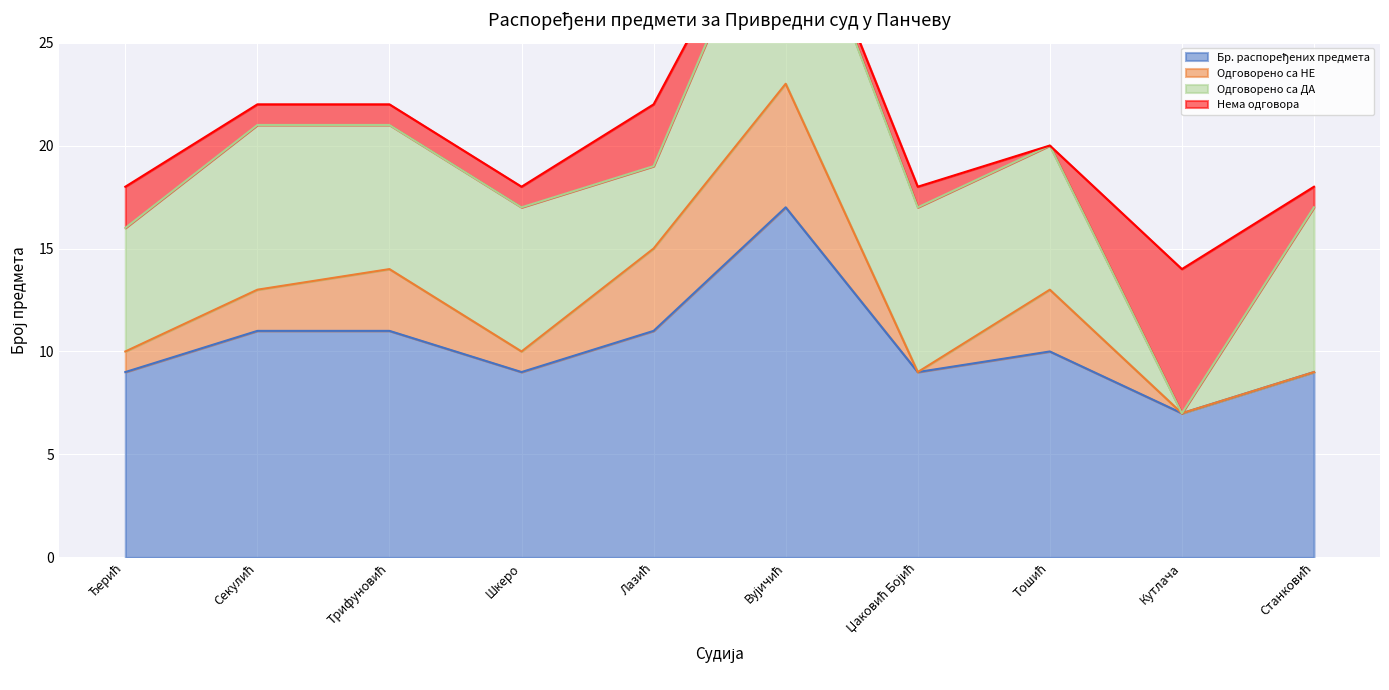

At which label is Бр. распоређених предмета closest to 12?

Секулић